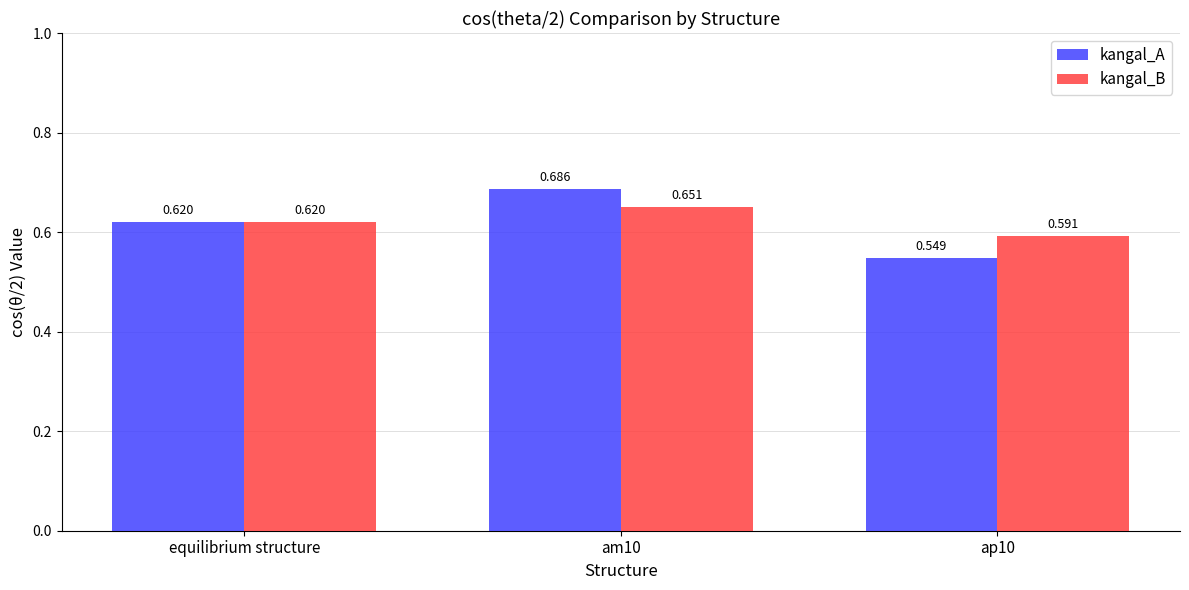

At which label does kangal_A reach its minimum?

ap10